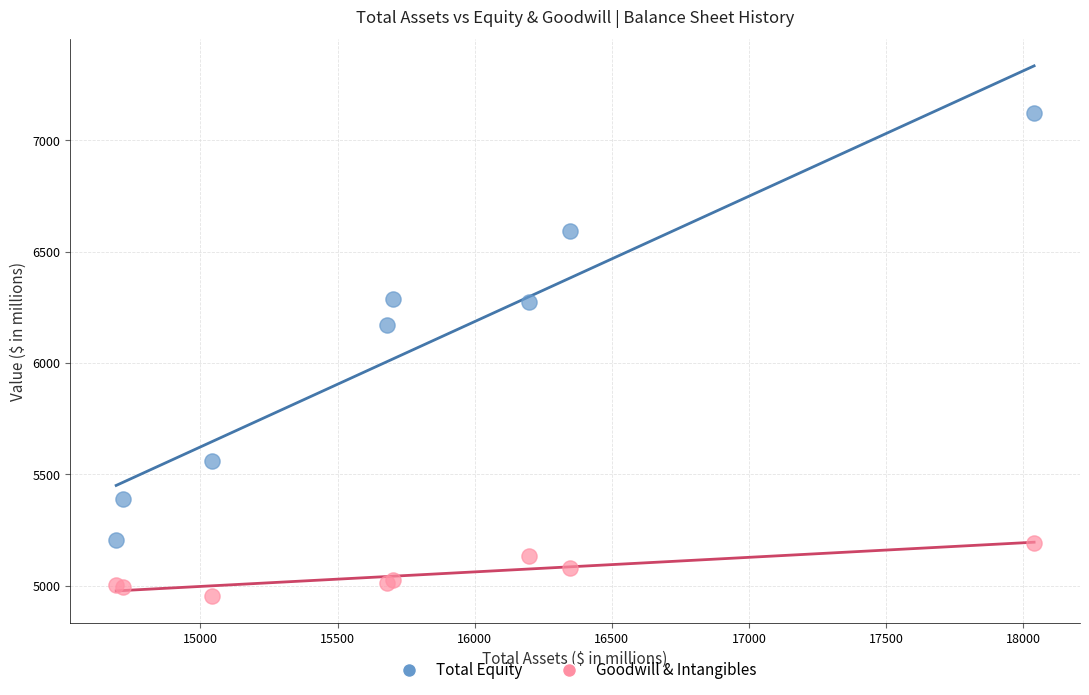

Across all series, what Y value is closest to 6036?

6169.5